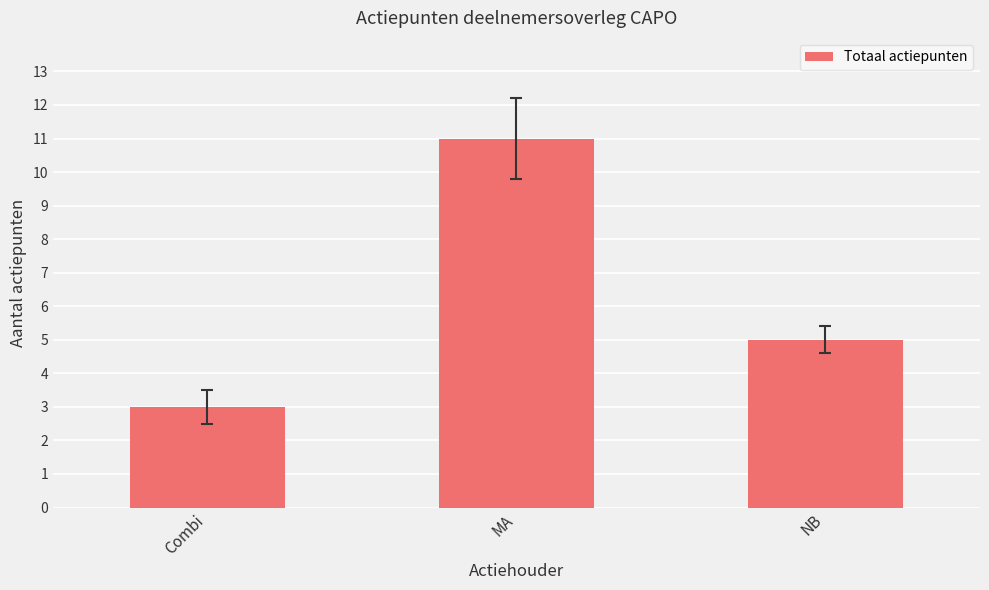

What is the change in value from Combi to MA?

+8